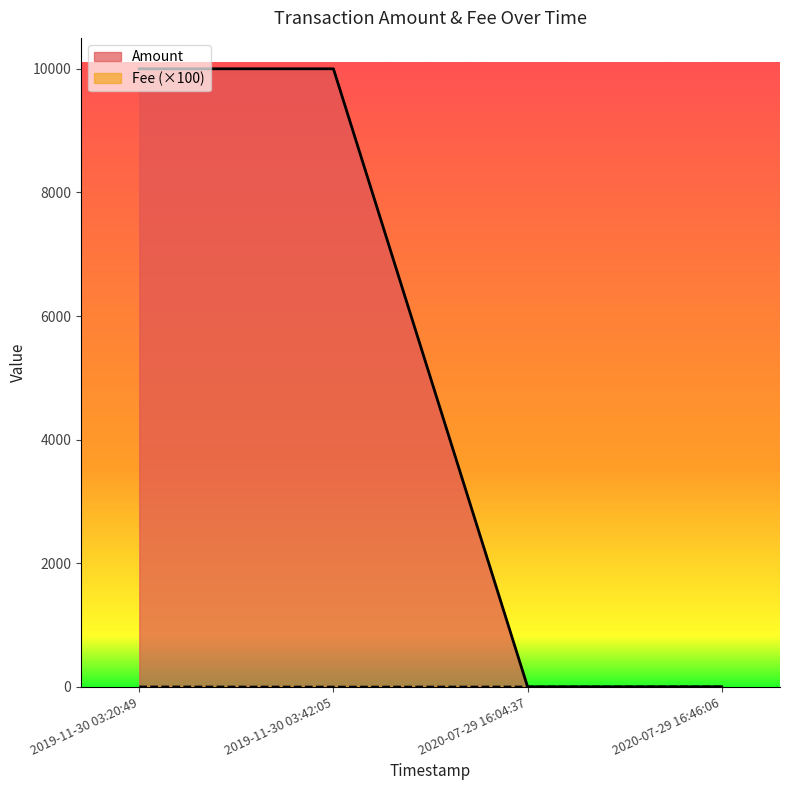

The Fee series shows 1.5 at 2019-11-30 03:20:49. True or false?

False